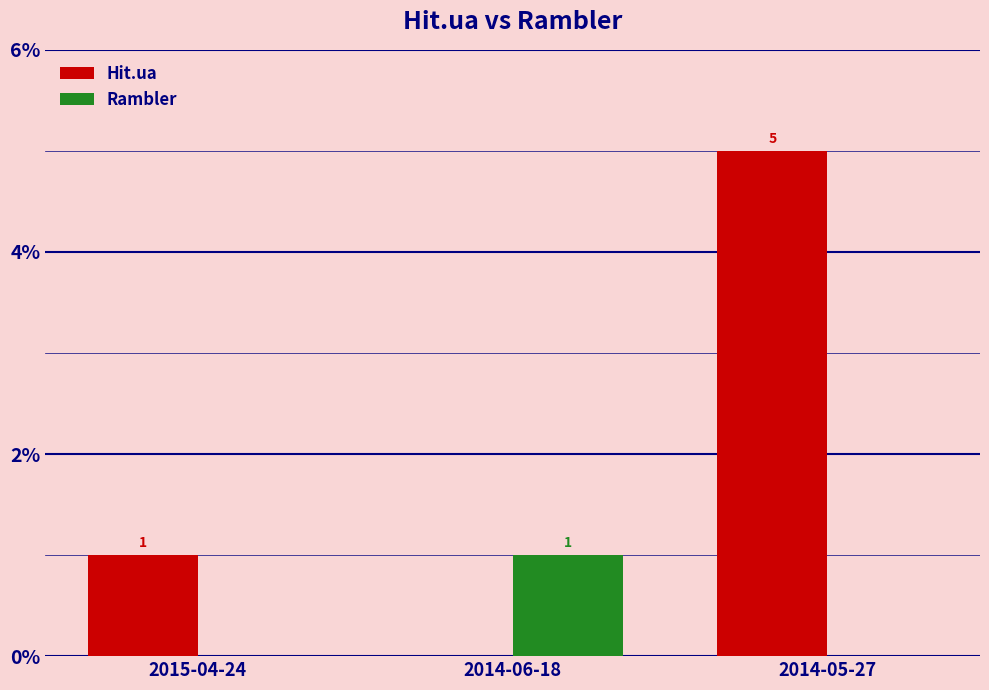

What is the sum of the Rambler values at 2015-04-24 and 2014-06-18?

1